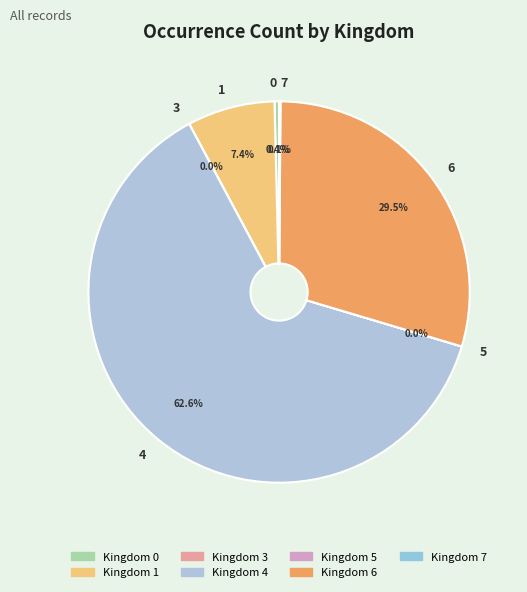

Which slice is the largest?

4